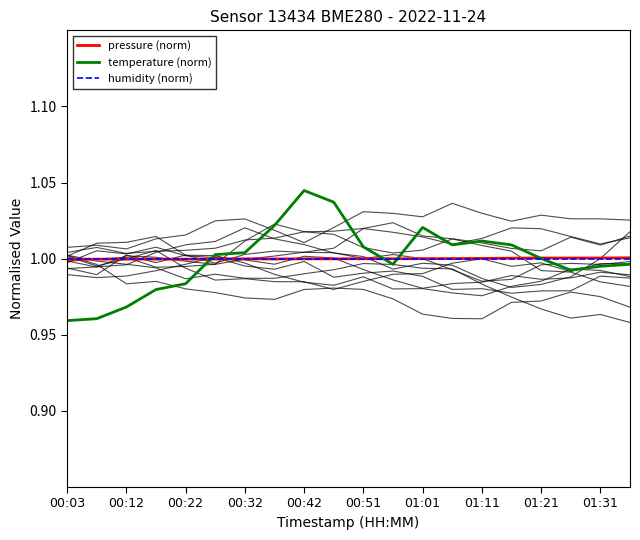

What position from the left is 19?

20